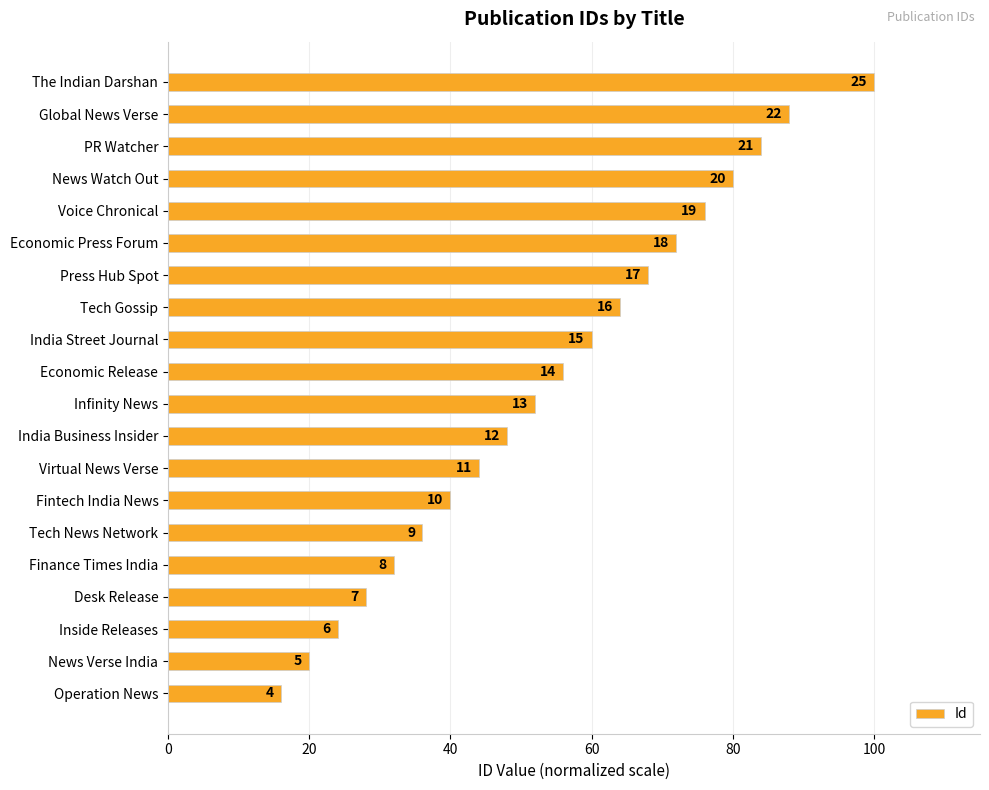

Are the bars horizontal?

Yes